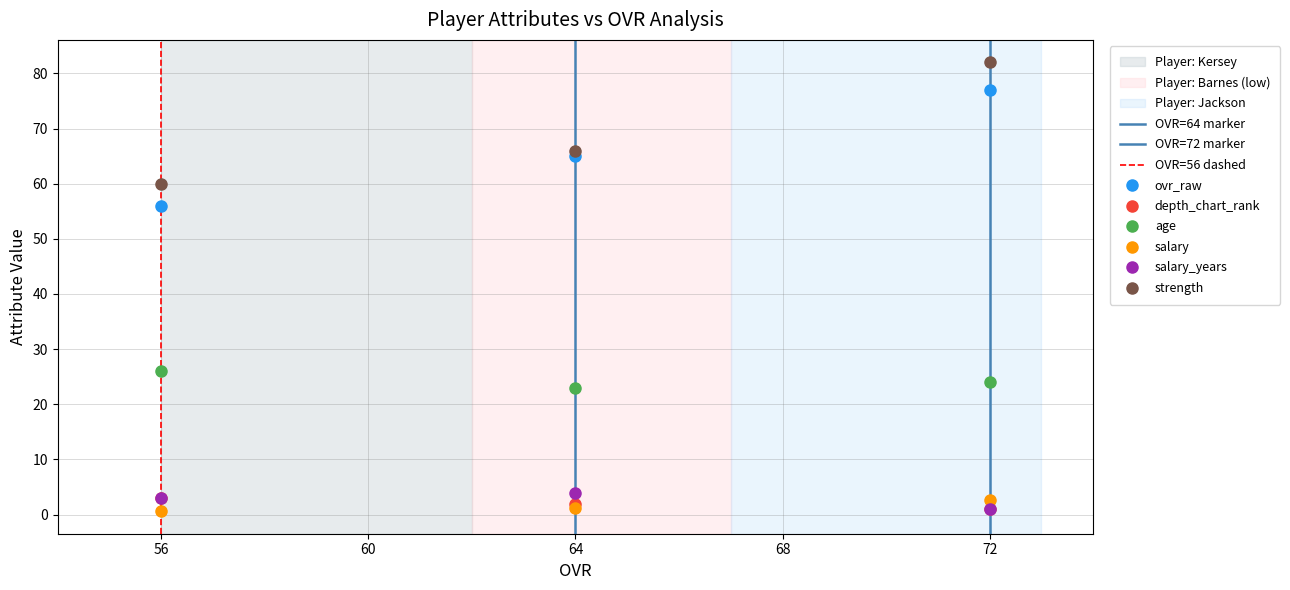

Rank the categories by depth_chart_rank value from highest to lowest.

56, 64, 72